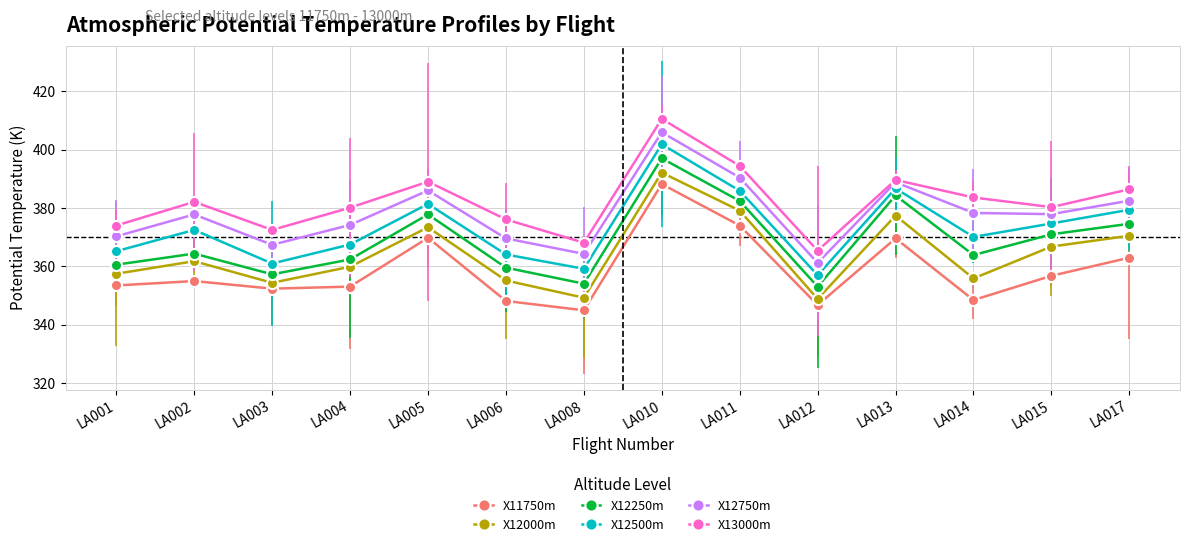

True or false: X11750m and X12250m cross at least once.

False